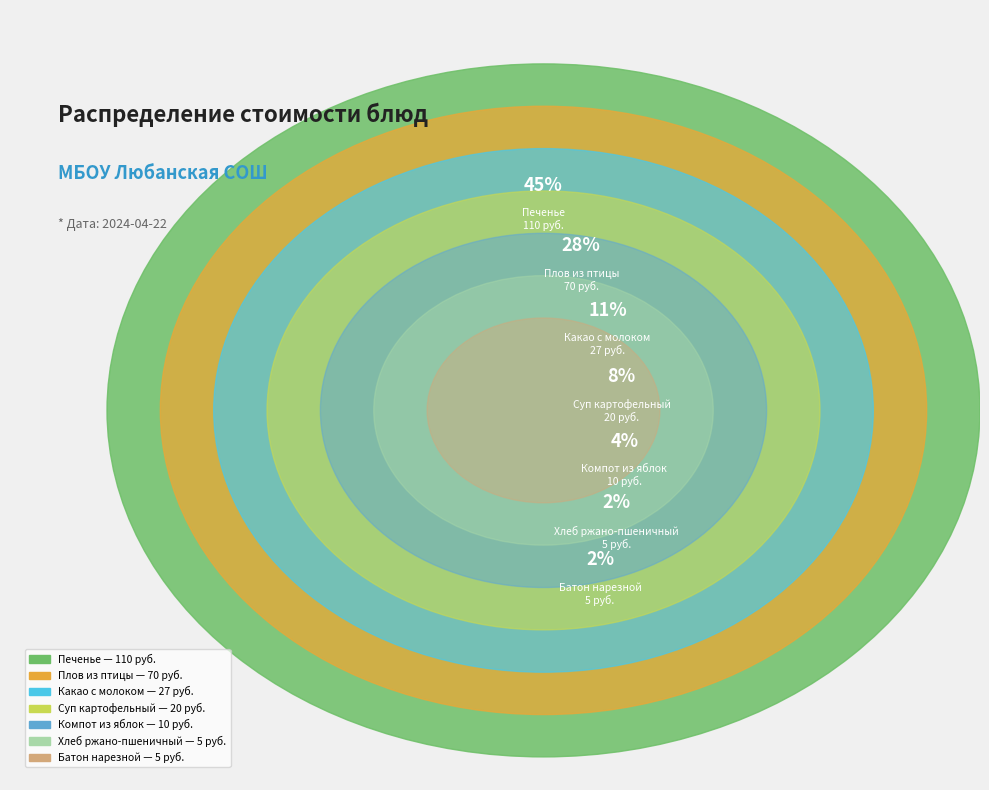

Is the sum of Печенье and Батон нарезной greater than half?

No